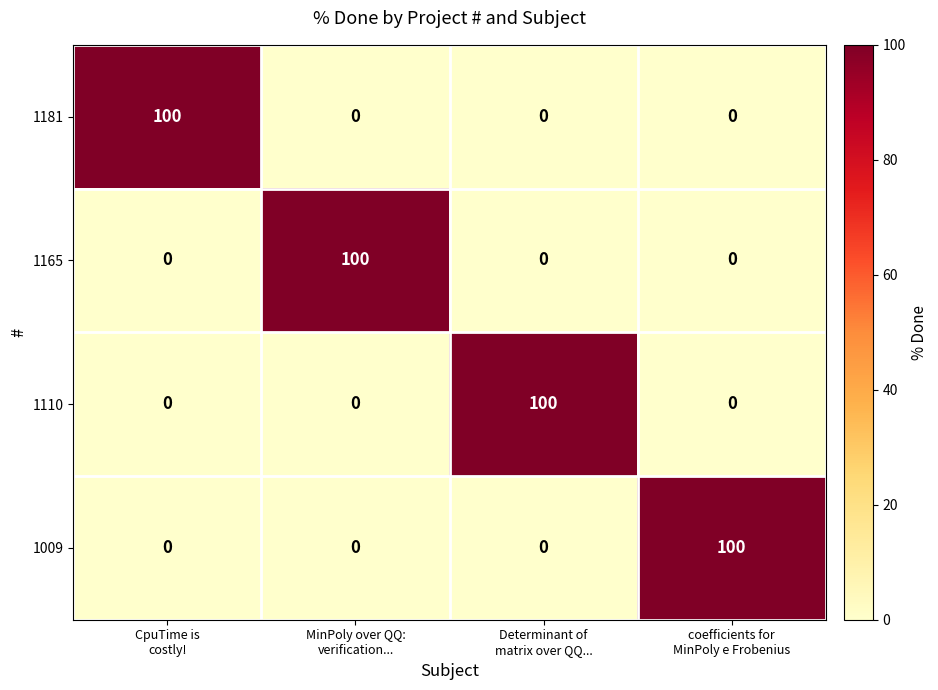

What is the difference between the maximum and minimum values in the 1181 series?

100